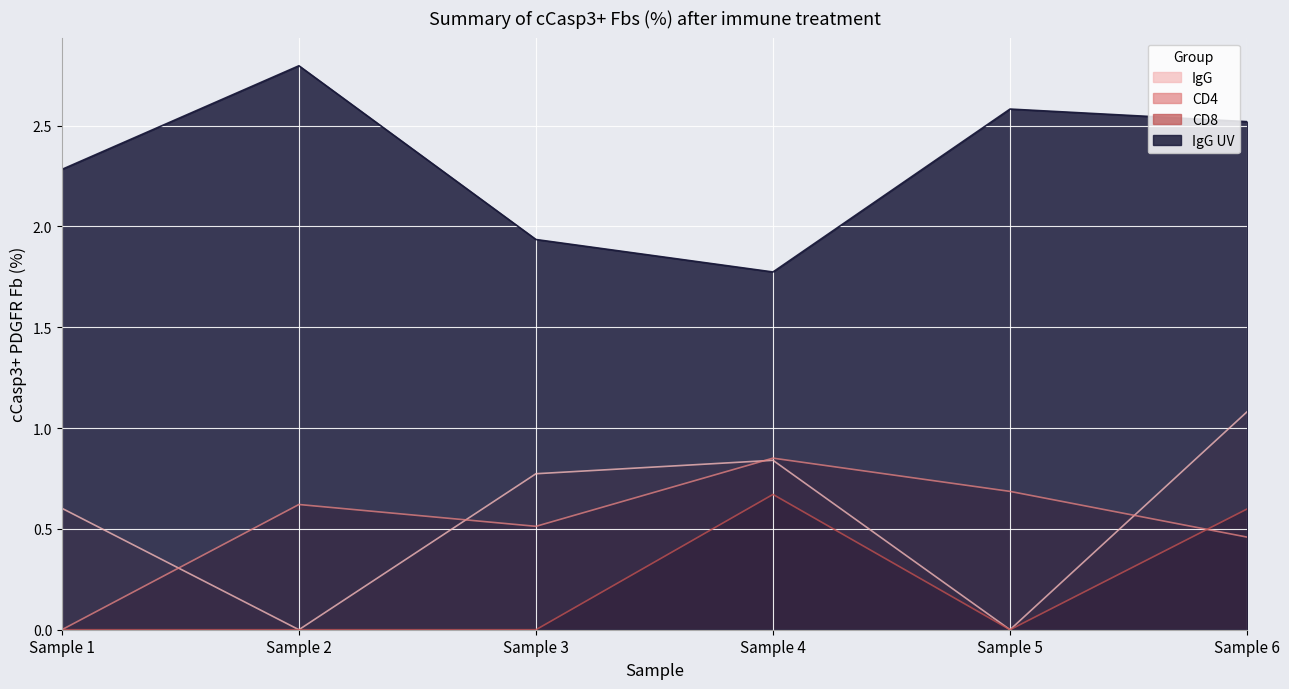

What is the average value of the CD4 series?

0.5